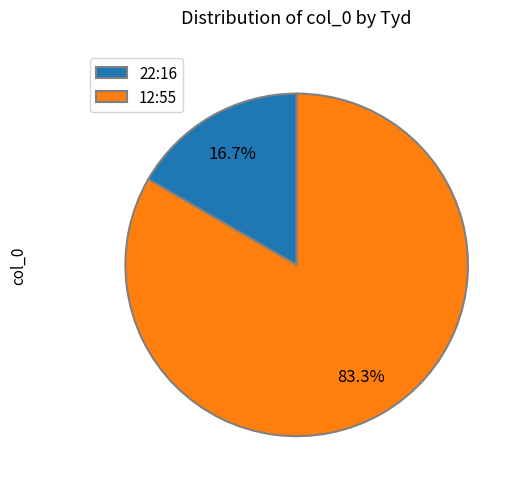

What is the smallest slice in the pie chart?

22:16